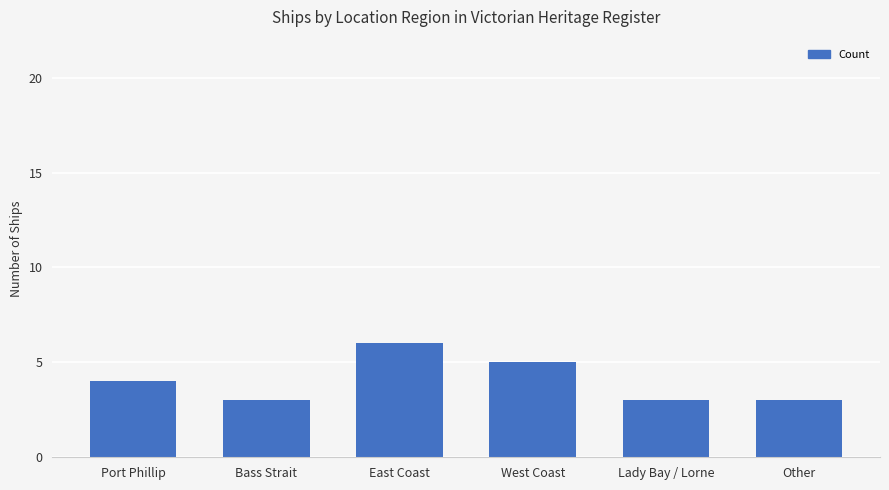

The chart shows a value of 1 at Port Phillip. True or false?

False